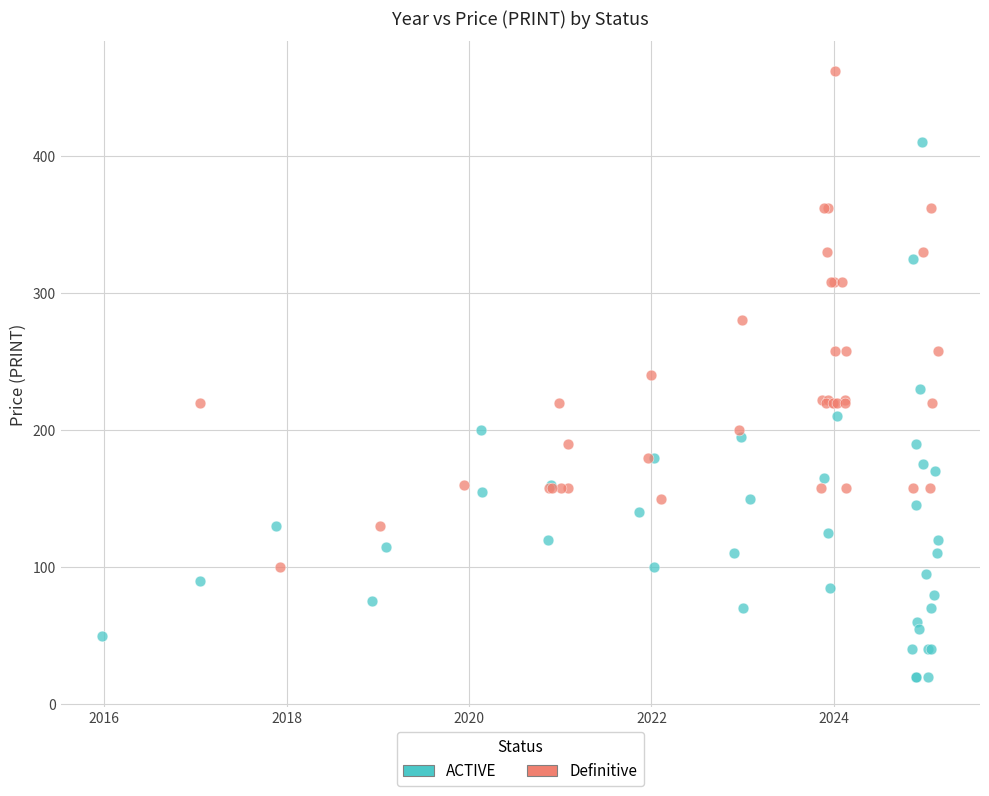

Which series has the widest spread of Y values?

ACTIVE